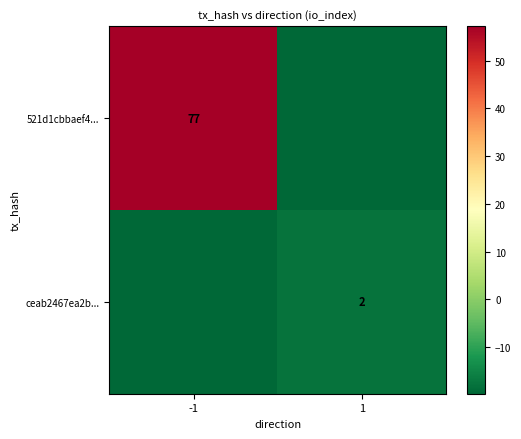

Is the value of 521d1cbbaef4... at -1 greater than the value of ceab2467ea2b... at 1?

Yes